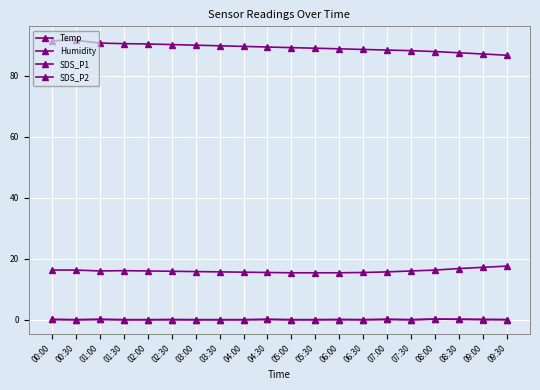

At which category does SDS_P1 reach its first local peak?

01:00